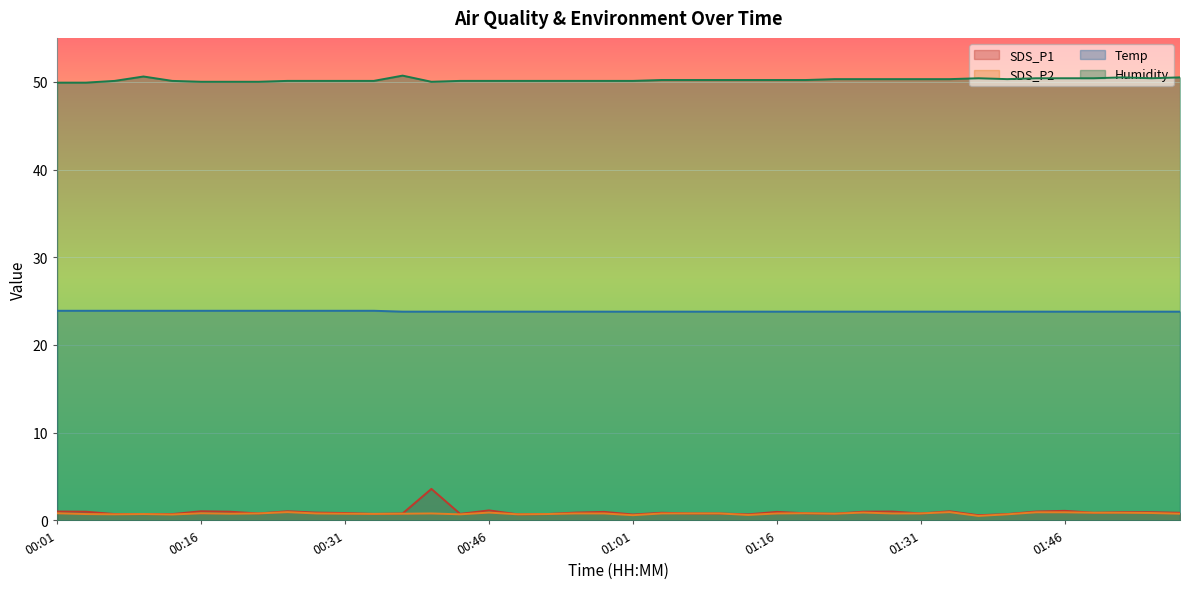

What is the spread (max minus min) of values at 00:01?

49.1